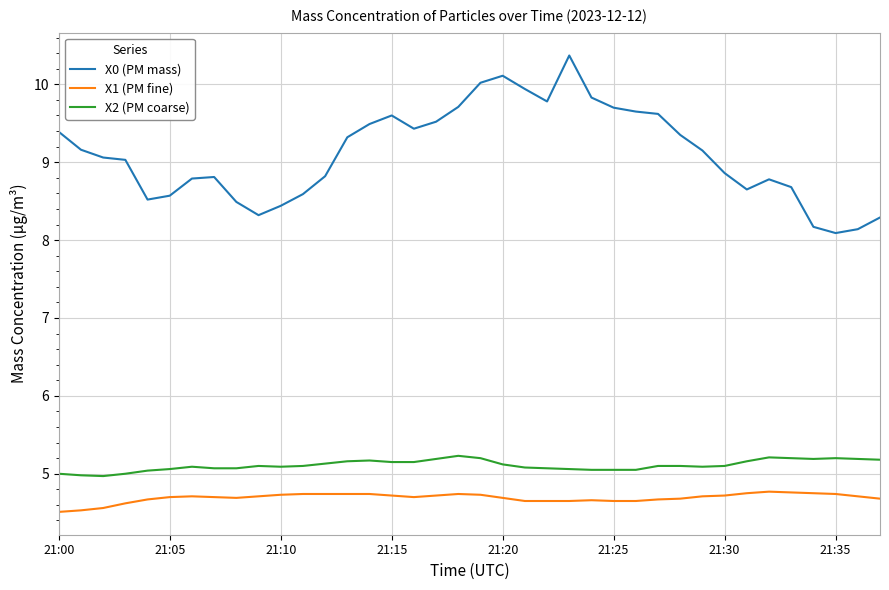

What is the difference between the maximum and minimum values in the X2 (PM coarse) series?

0.3